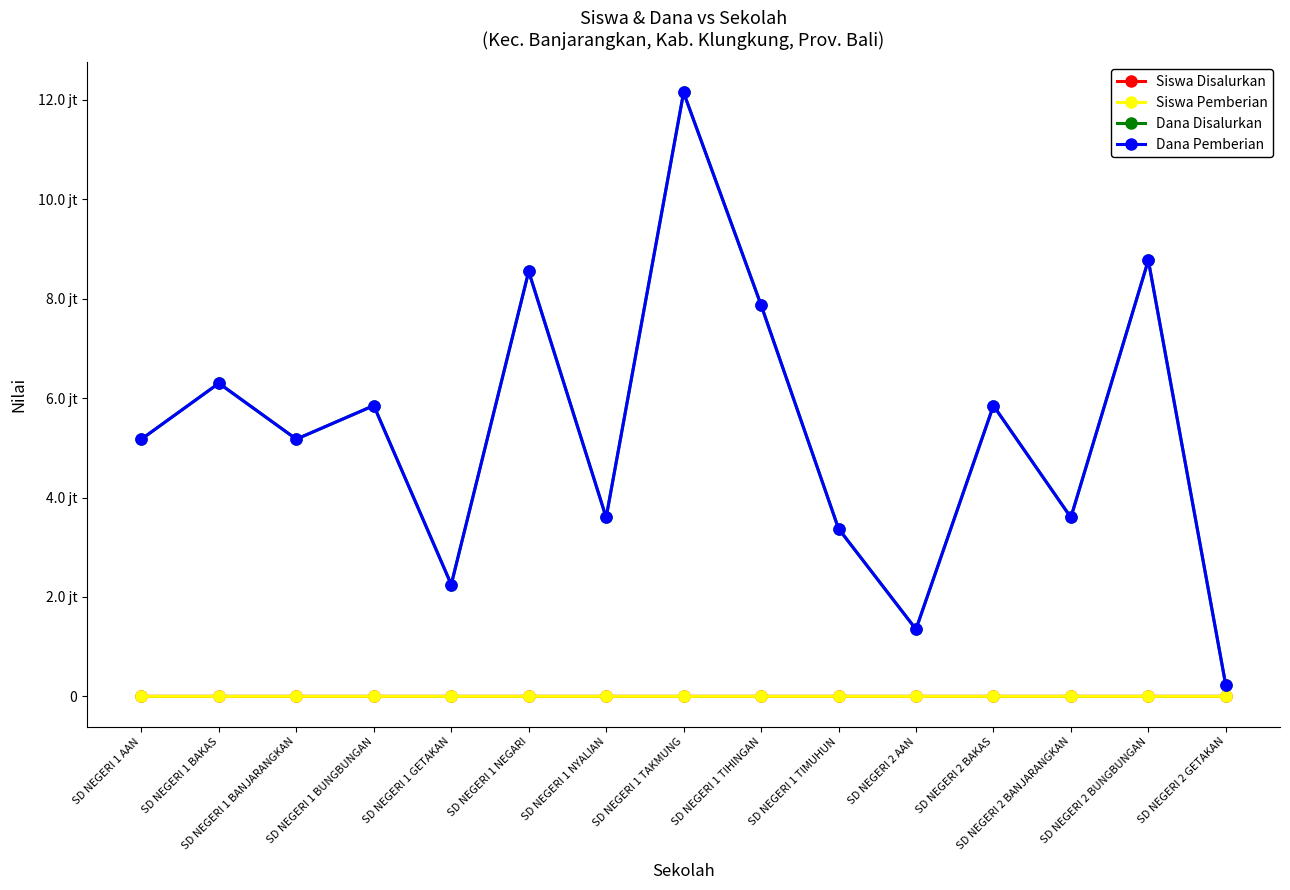

Reading right to left, what are all the values shown in this chart?

Siswa Disalurkan: 1	23	10	16	4	9	19	32	11	21	6	15	14	19	13
Siswa Pemberian: 1	23	10	16	4	9	19	32	11	21	6	15	14	19	13
Dana Disalurkan: 225000	8775000	3600000	5850000	1350000	3375000	7875000	12150000	3600000	8550000	2250000	5850000	5175000	6300000	5175000
Dana Pemberian: 225000	8775000	3600000	5850000	1350000	3375000	7875000	12150000	3600000	8550000	2250000	5850000	5175000	6300000	5175000